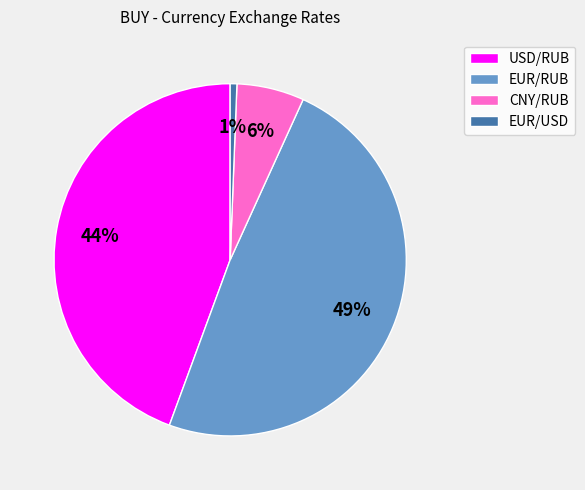

Which slice is the largest?

EUR/RUB